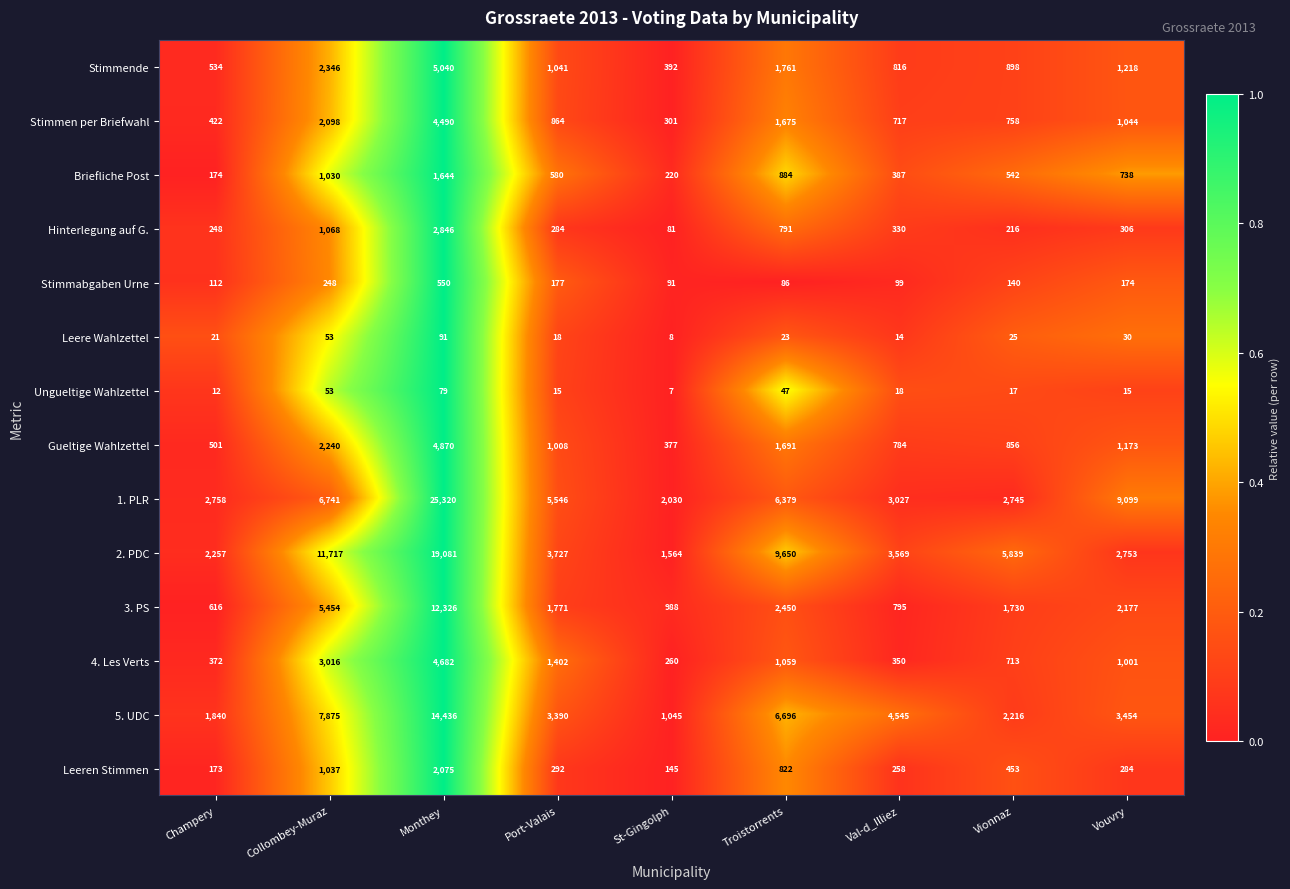

Between Port-Valais and Troistorrents, which series saw the biggest shift?

2. PDC